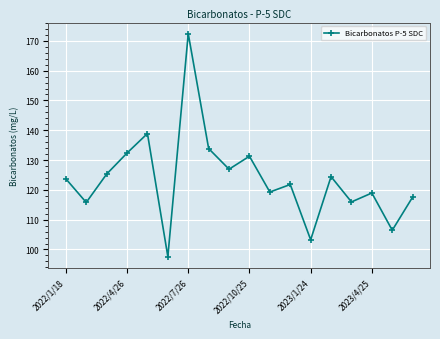

What is the value of the 18th point from the left?

117.6